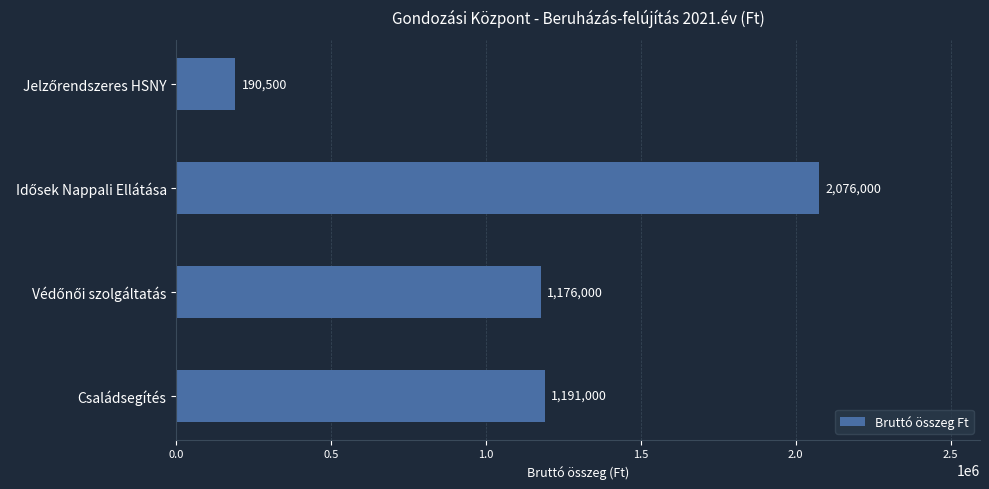

The chart shows a value of 1191000 at Családsegítés. True or false?

True